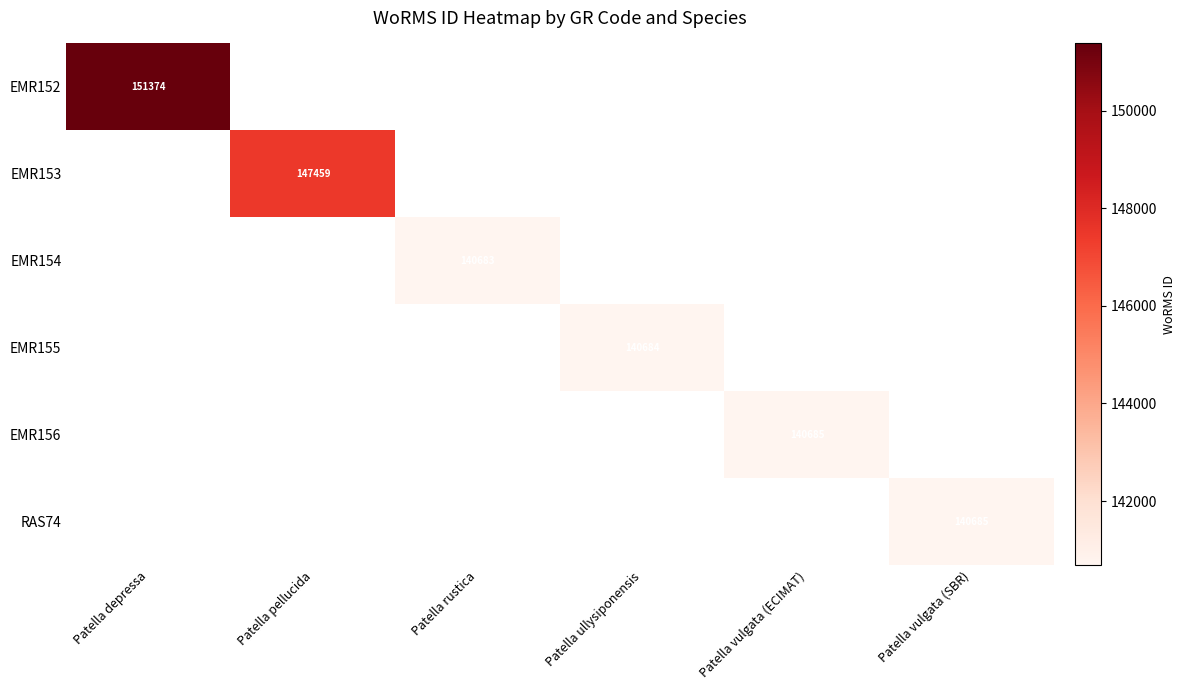

Which label corresponds to the smallest value in the chart?

Patella rustica